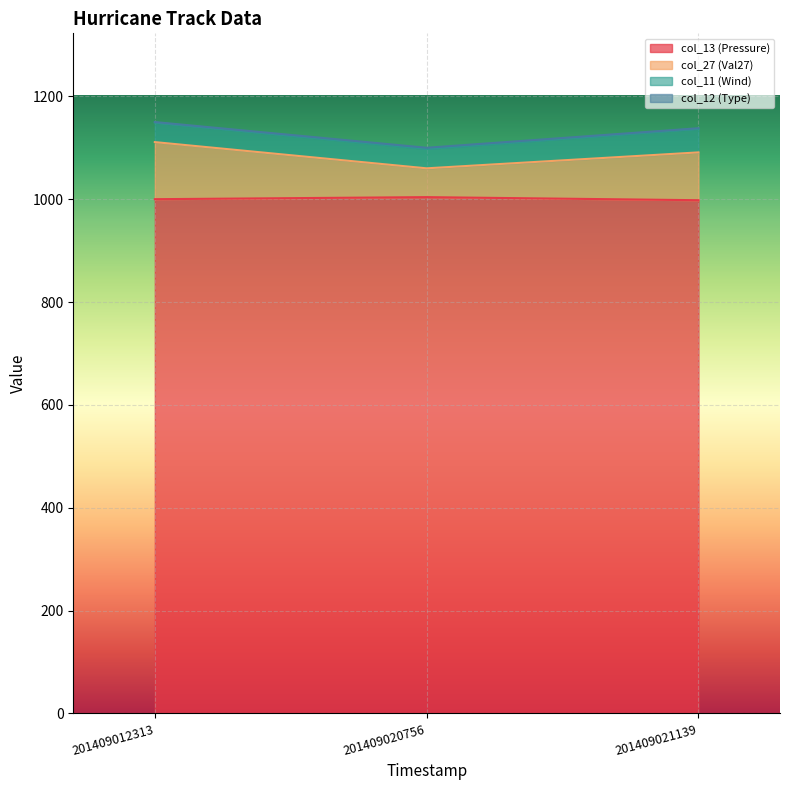

Is it true that col_13 (Pressure) equals 1004 at 201409020756?

True